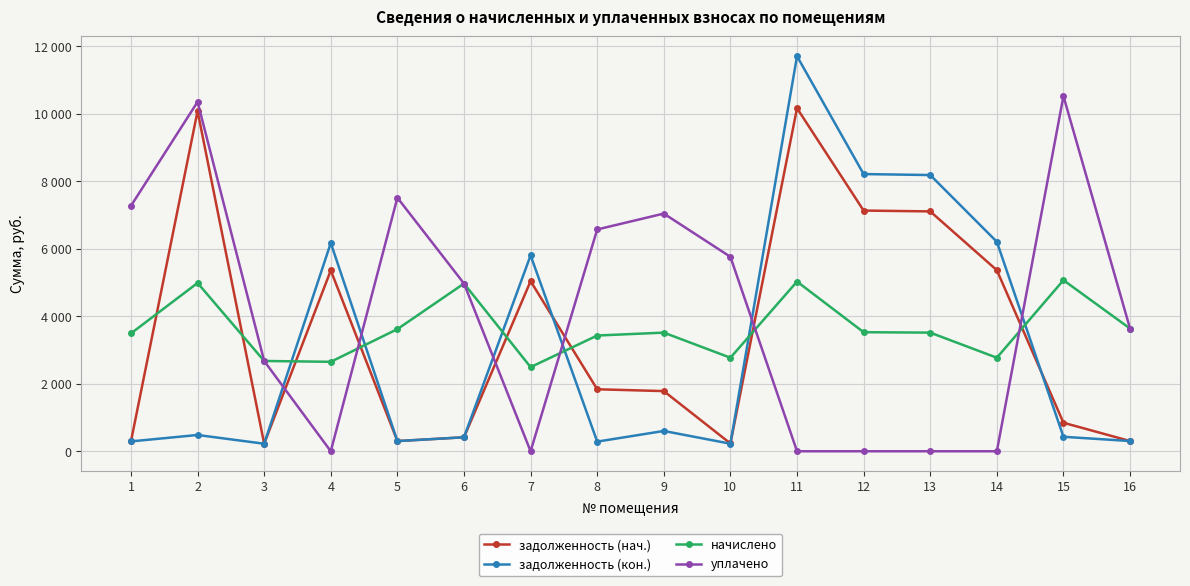

Between 16 and 10, which is larger?

16